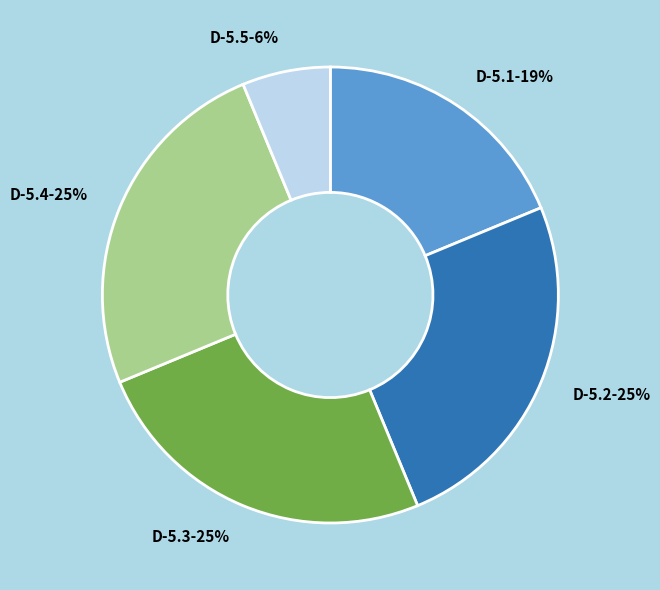

To the nearest percent, what is the difference between the largest and smallest slice percentages?

19%